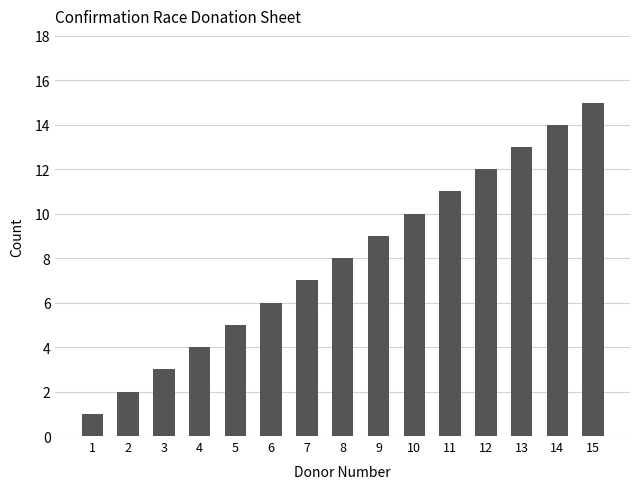

List the labels in order of value, smallest first.

1, 2, 3, 4, 5, 6, 7, 8, 9, 10, 11, 12, 13, 14, 15